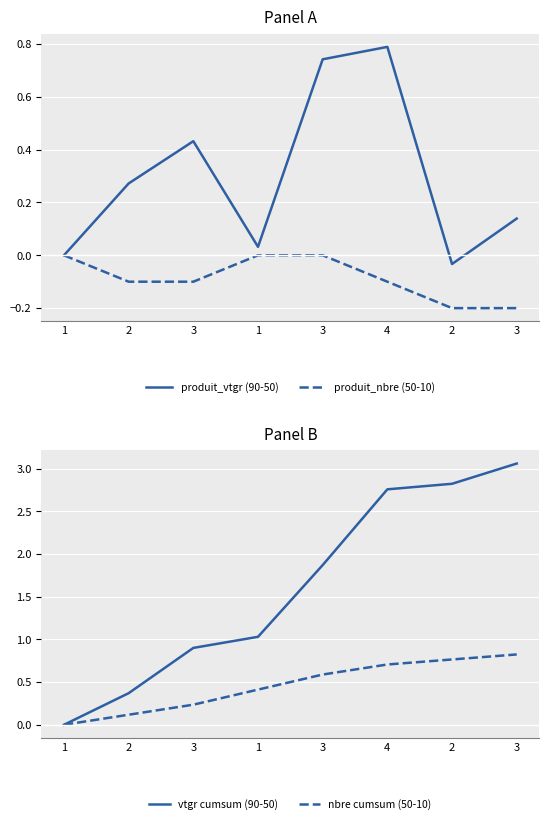

Reading right to left, extract all data points from this chart.

produit_vtgr (90-50): 3=0.1	2=-0.0	4=0.8	3=0.7	1=0.0	3=0.4	2=0.3	1=0.0
produit_nbre (50-10): 3=-0.2	2=-0.2	4=-0.1	3=0.0	1=0.0	3=-0.1	2=-0.1	1=0.0
vtgr cumsum (90-50): 3=3.1	2=2.8	4=2.8	3=1.9	1=1.0	3=0.9	2=0.4	1=0.0
nbre cumsum (50-10): 3=0.8	2=0.8	4=0.7	3=0.6	1=0.4	3=0.2	2=0.1	1=0.0